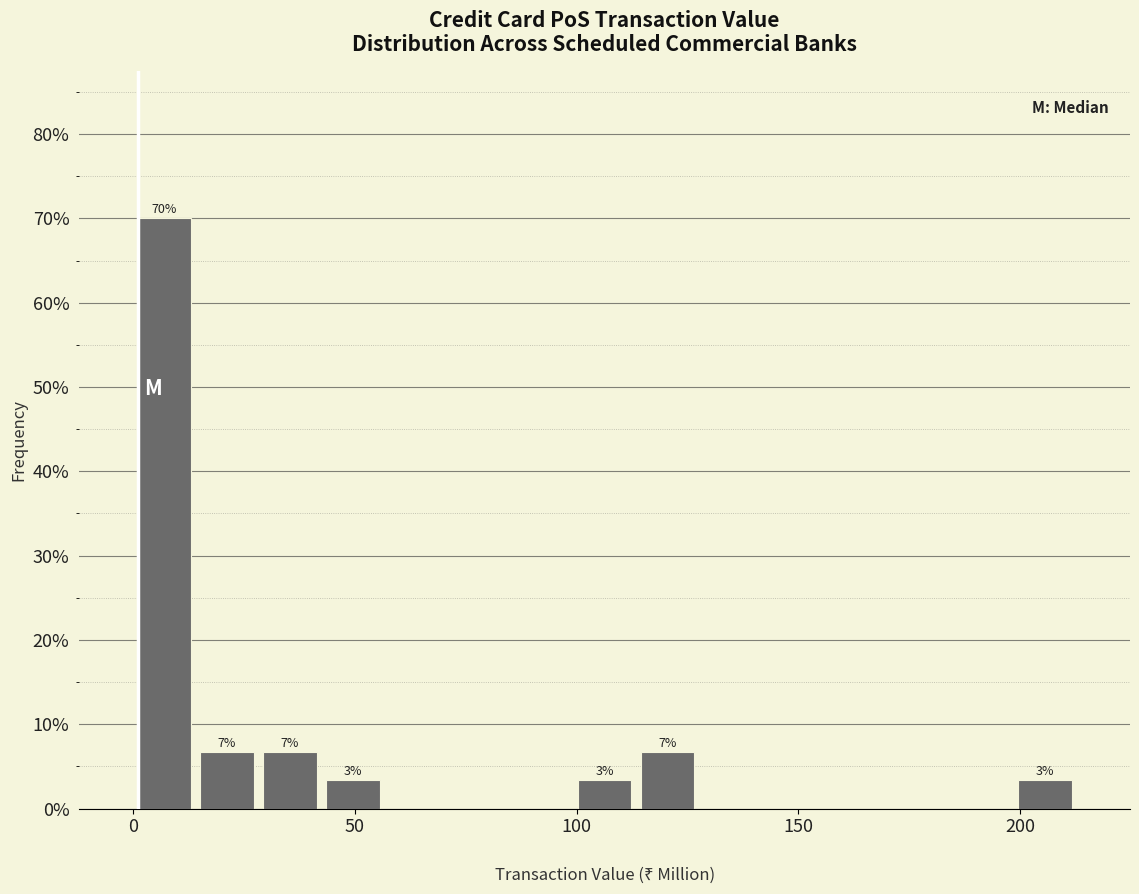

Around what value on the x-axis is the tallest bar? Give the approximate position of its centre, as read against the axis.

5